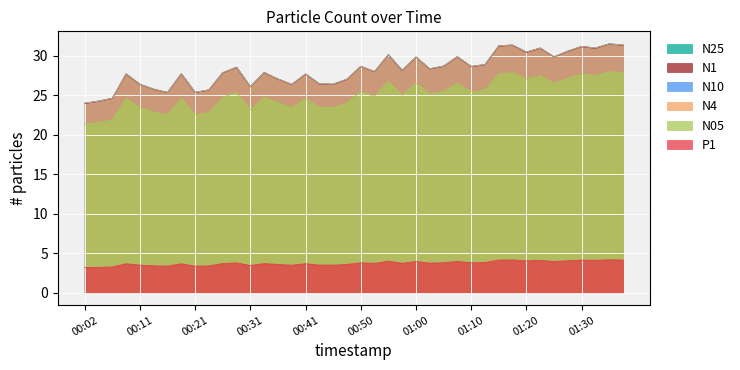

Reading left to right, what are all the values shown in this chart?

N25: 24.0	24.2	24.6	27.7	26.4	25.8	25.3	27.7	25.3	25.7	27.8	28.5	26.1	27.9	27.0	26.4	27.7	26.4	26.4	27.0	28.6	28.0	30.1	28.1	29.8	28.3	28.7	29.9	28.6	28.9	31.2	31.3	30.4	30.9	29.8	30.6	31.1	30.9	31.5	31.3
N1: 23.9	24.2	24.6	27.6	26.3	25.7	25.3	27.7	25.3	25.6	27.8	28.5	26.0	27.8	27.0	26.3	27.6	26.4	26.3	27.0	28.6	27.9	30.1	28.1	29.8	28.3	28.6	29.8	28.6	28.8	31.2	31.3	30.4	30.9	29.8	30.5	31.1	30.9	31.4	31.3
N10: 24.0	24.2	24.6	27.7	26.4	25.8	25.4	27.7	25.4	25.7	27.8	28.5	26.1	27.9	27.1	26.4	27.7	26.4	26.4	27.0	28.6	28.0	30.1	28.1	29.8	28.3	28.7	29.9	28.6	28.9	31.2	31.3	30.4	31.0	29.9	30.6	31.2	31.0	31.5	31.4
N4: 24.0	24.2	24.6	27.7	26.4	25.8	25.3	27.7	25.4	25.7	27.8	28.5	26.1	27.9	27.1	26.4	27.7	26.4	26.4	27.0	28.6	28.0	30.1	28.1	29.8	28.3	28.7	29.9	28.6	28.9	31.2	31.3	30.4	31.0	29.8	30.6	31.2	31.0	31.5	31.4
N05: 21.3	21.5	21.8	24.6	23.4	22.9	22.5	24.6	22.5	22.8	24.7	25.3	23.1	24.7	24.0	23.4	24.6	23.5	23.4	24.0	25.4	24.8	26.8	25.0	26.5	25.1	25.5	26.5	25.4	25.6	27.7	27.8	27.0	27.5	26.5	27.1	27.7	27.5	27.9	27.8
P1: 3.2	3.2	3.3	3.7	3.5	3.4	3.4	3.7	3.4	3.4	3.7	3.8	3.5	3.7	3.6	3.5	3.7	3.5	3.5	3.6	3.8	3.7	4.0	3.7	4.0	3.8	3.8	4.0	3.8	3.8	4.1	4.2	4.0	4.1	4.0	4.0	4.1	4.1	4.2	4.2